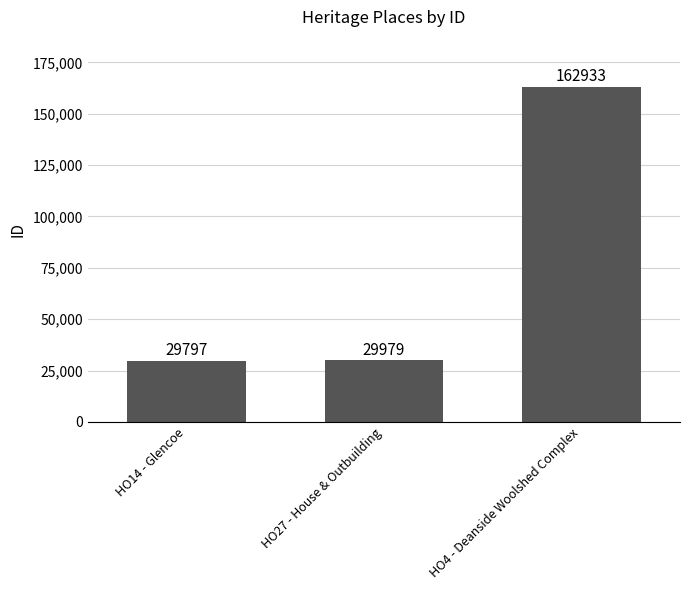

What position from the left is HO27 - House & Outbuilding?

2